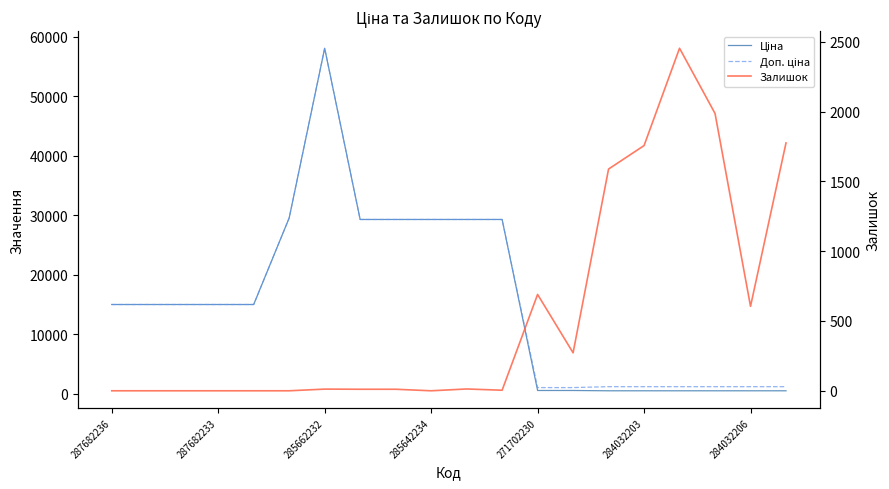

True or false: Доп. ціна has more than 0 interior local peaks.

True